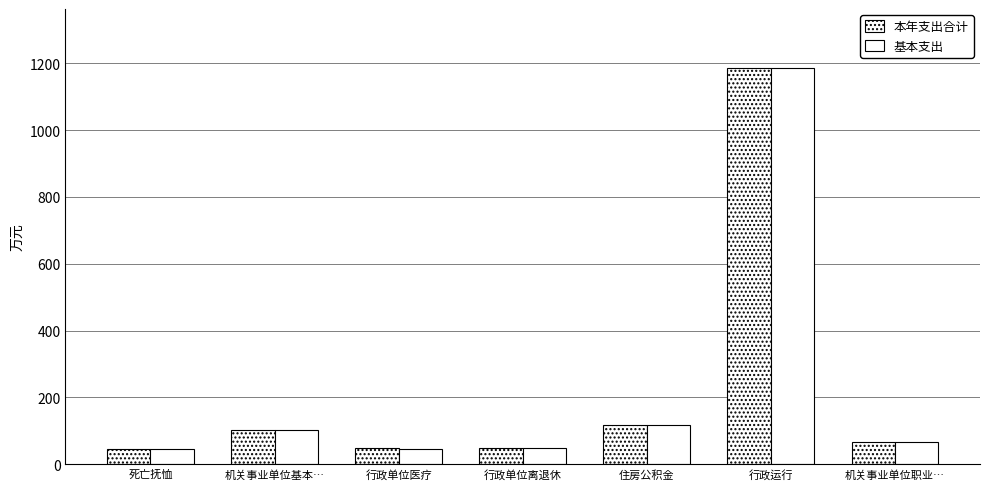

How many data points in 基本支出 are less than 65?

3